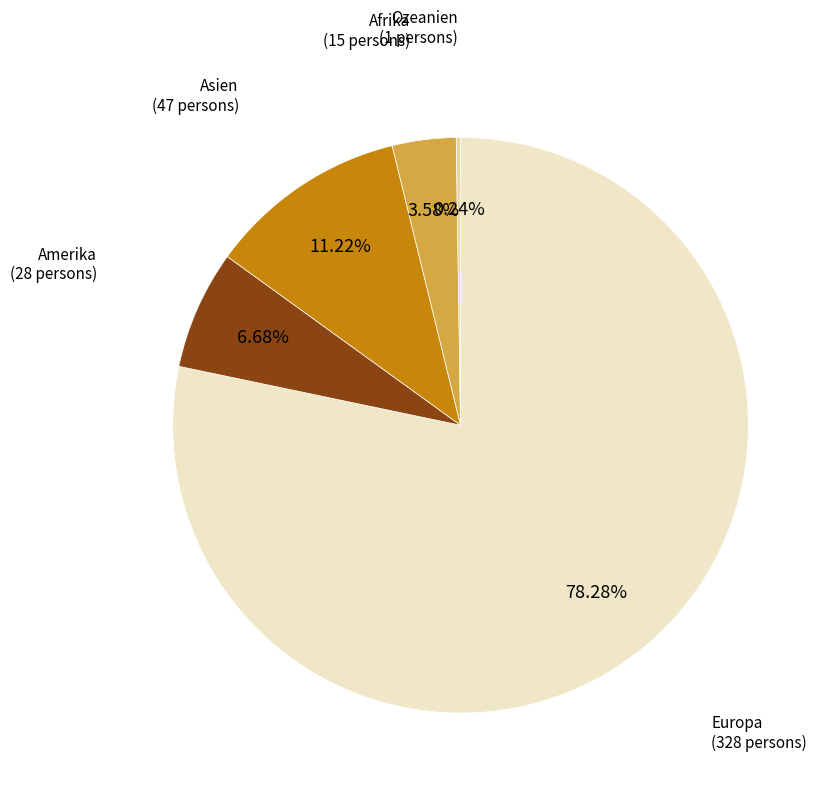

Approximately how many times larger is the value at Afrika compared to Amerika?

0.5